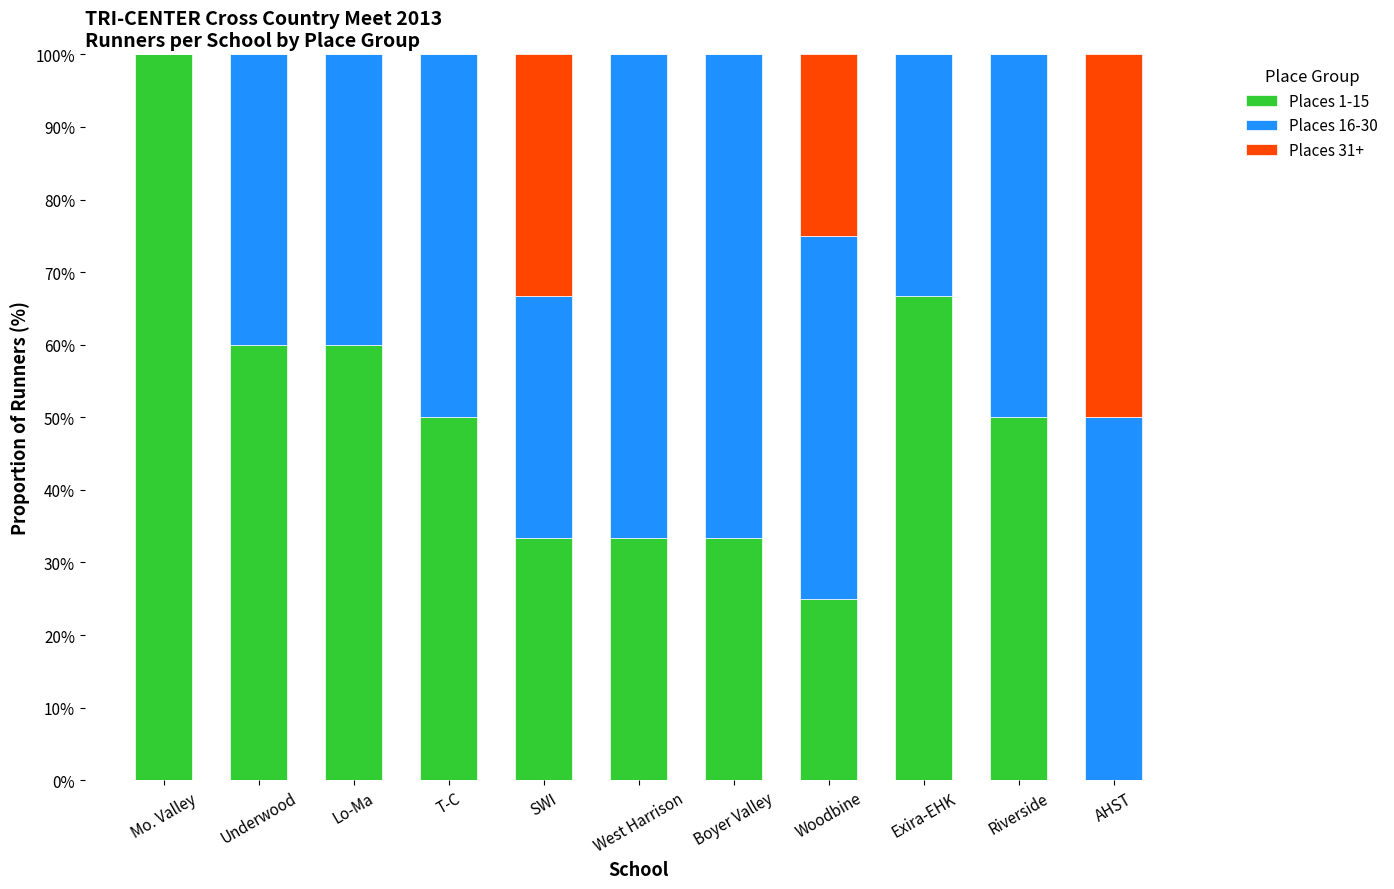

What is the sum of all Places 1-15 values?

511.7